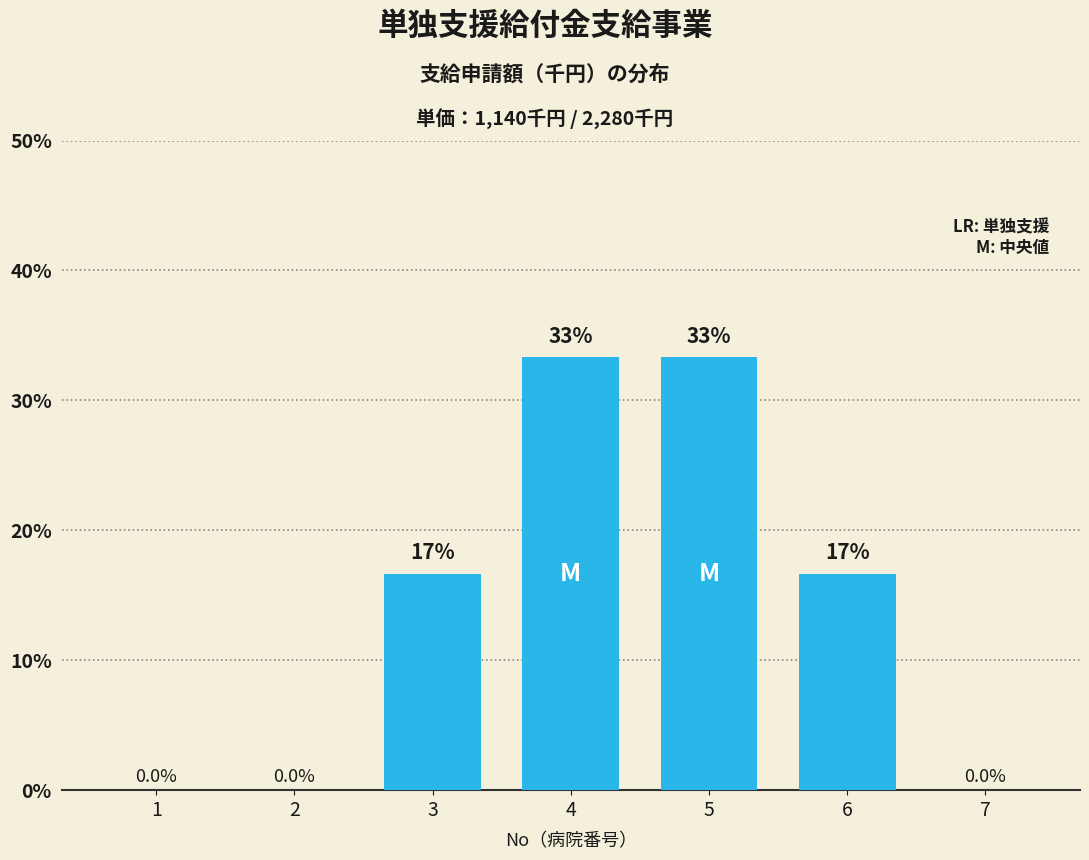

Are the bars horizontal?

No